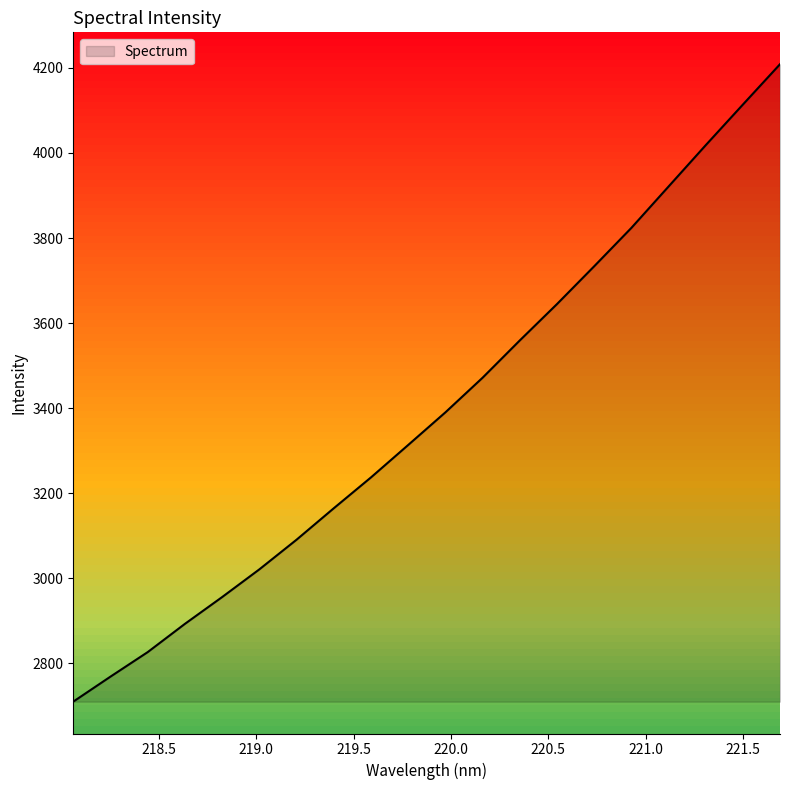

How many lines are shown in the chart?

1